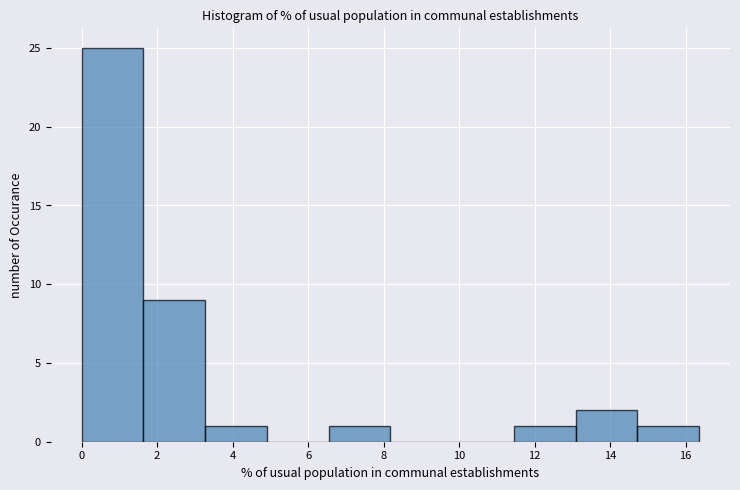

How tall is the bar that spans 1.6 to 3.2 on the x-axis? Neither the bar edges nor the heights are printed on the chart, so give them approximately, as read against the axes.

9